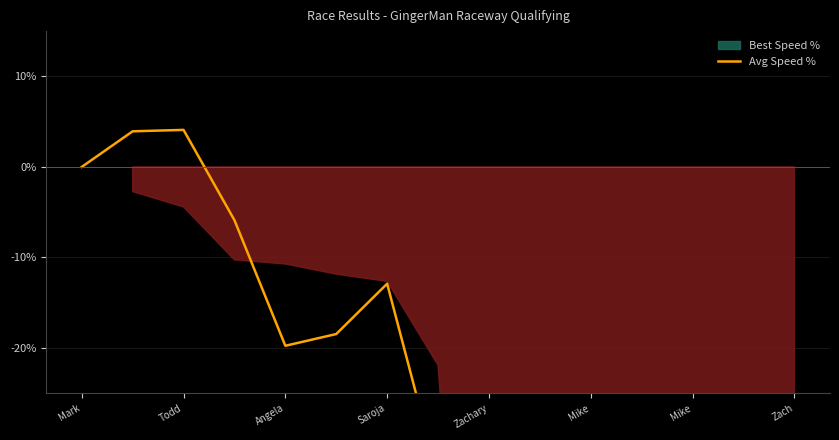

How many points are lower than both their immediate neighbors (excluding endpoints)?

1